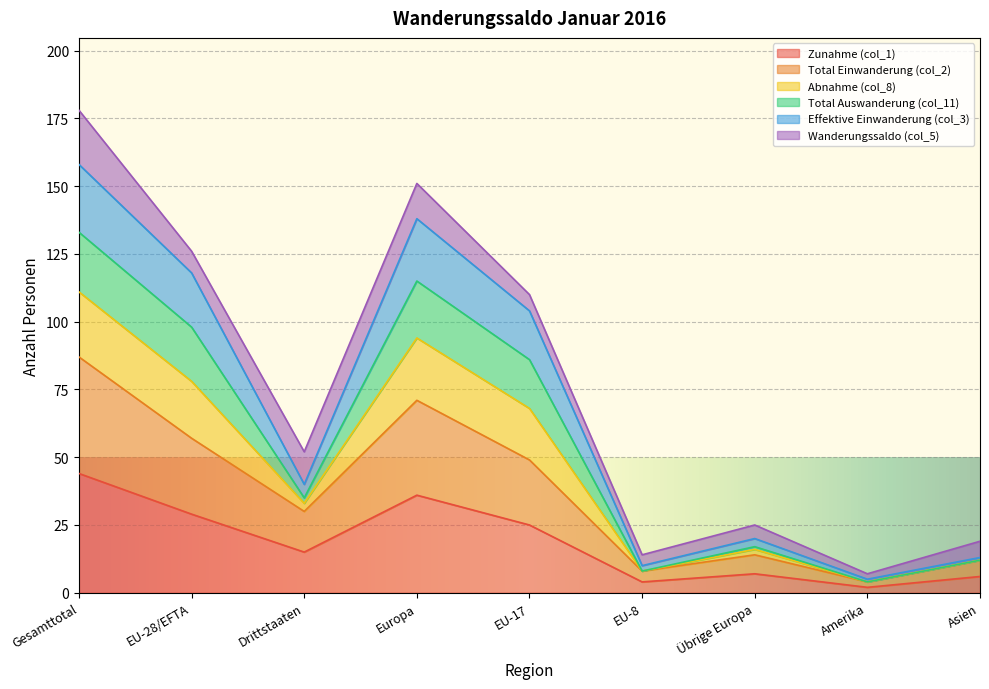

True or false: Zunahme (col_1) has a value of 7 at Übrige Europa.

True